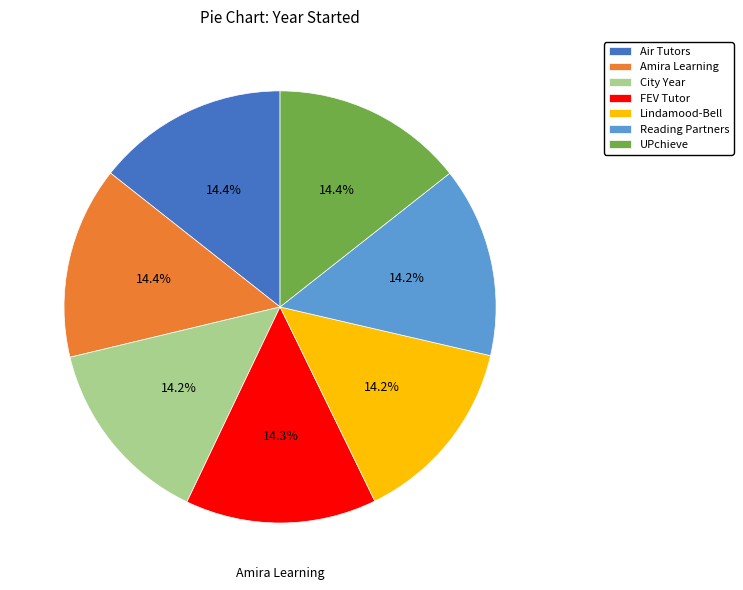

What is the ratio of the value at City Year to the value at Reading Partners?

1.0